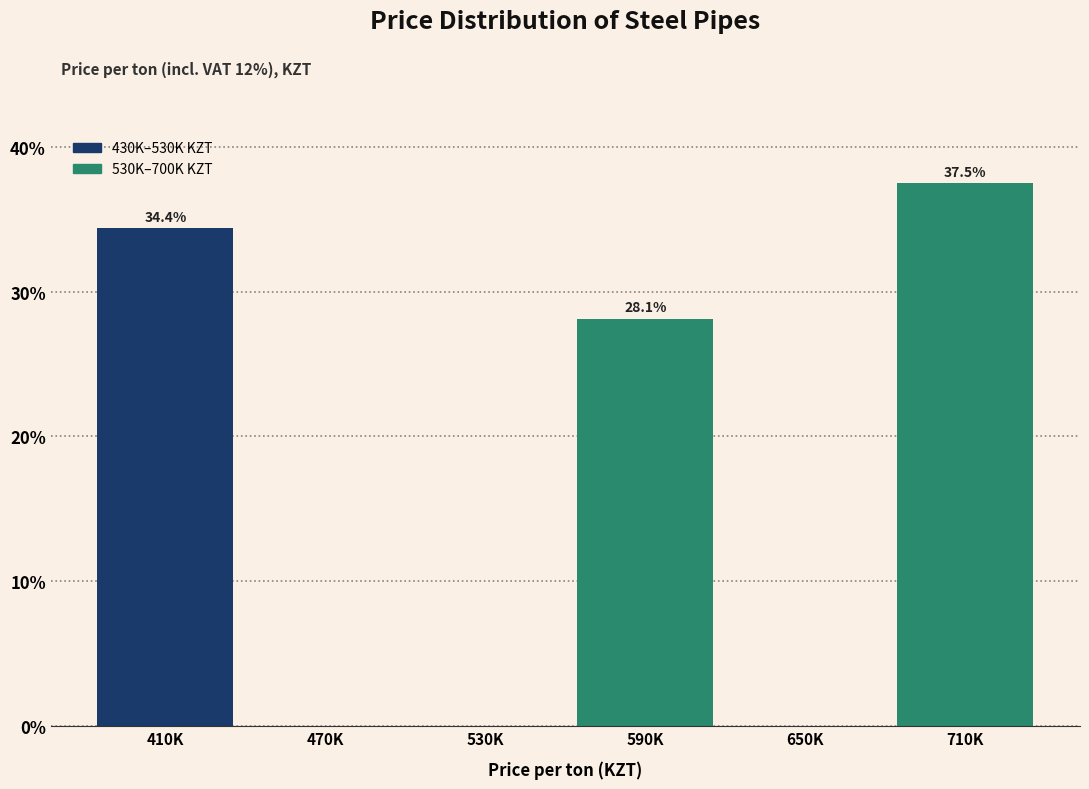

Reading left to right, list all the values displayed in this chart.

410K=34.4	470K=0.0	530K=0.0	590K=28.1	650K=0.0	710K=37.5